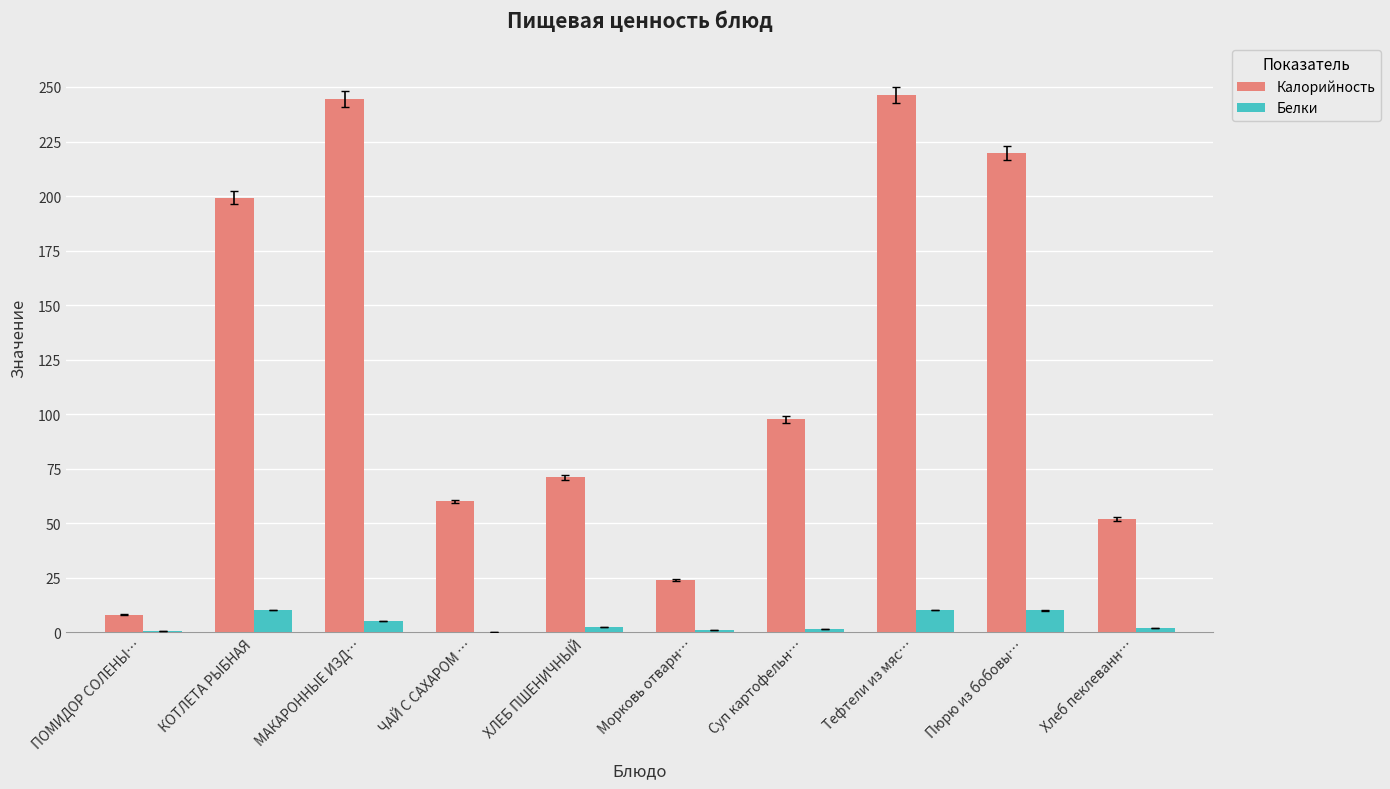

Where is Калорийность nearest to the value 127?

Суп картофельн…